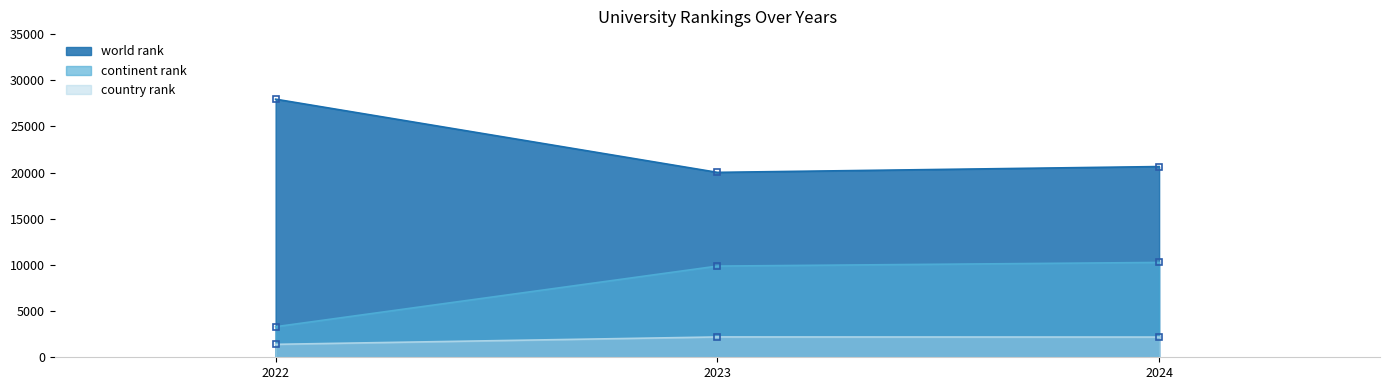

List the labels in order of country rank value, smallest first.

2022, 2024, 2023